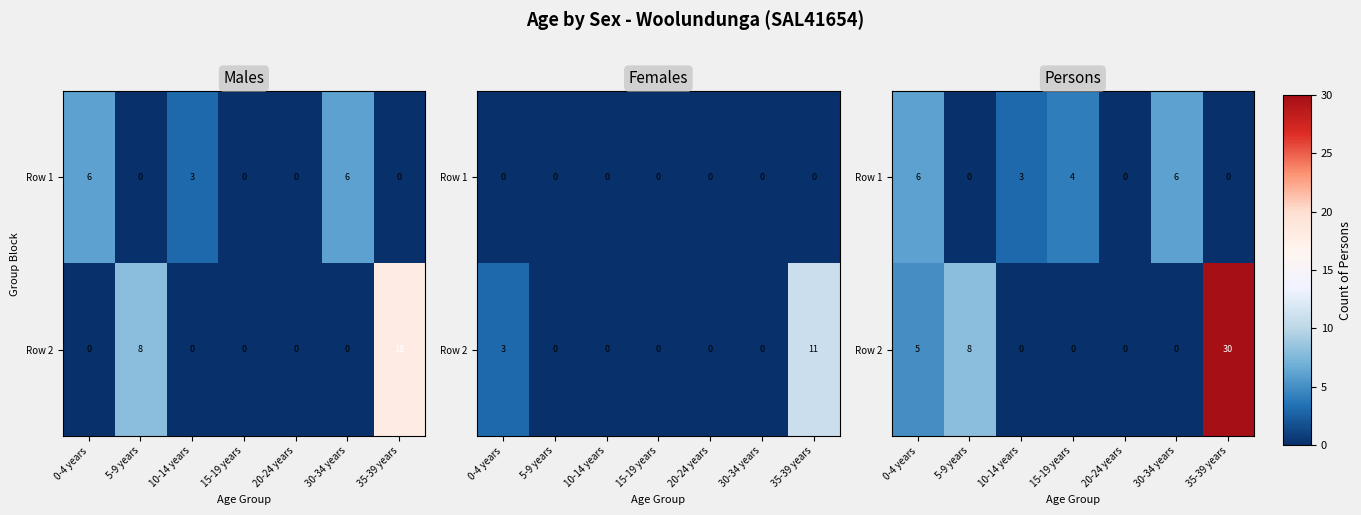

What is the maximum value for Row 2?

30